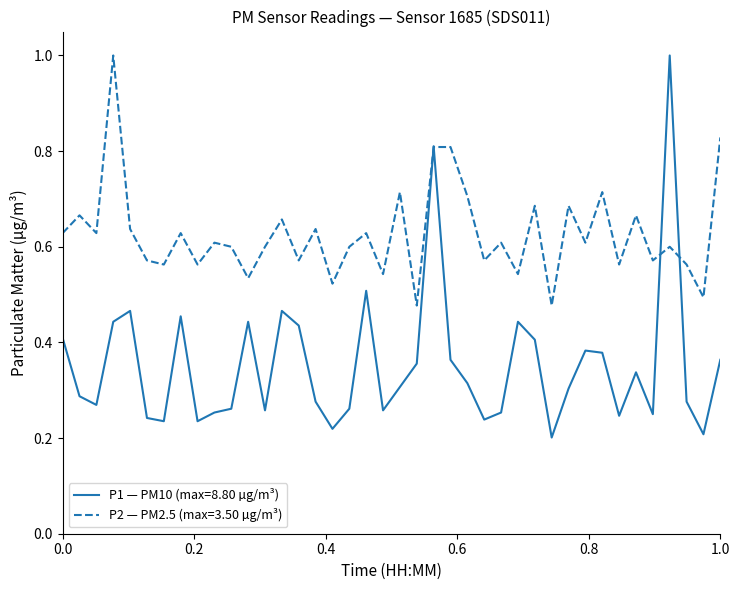

Which series has the largest total across all categories?

P2 — PM2.5 (max=3.50 µg/m³)